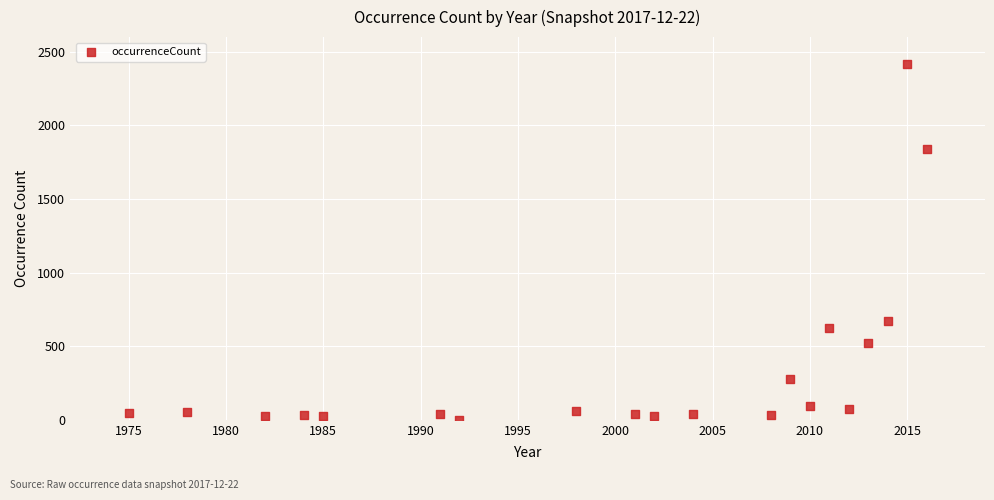

What Y value in the scatter plot is closest to 1209?

668